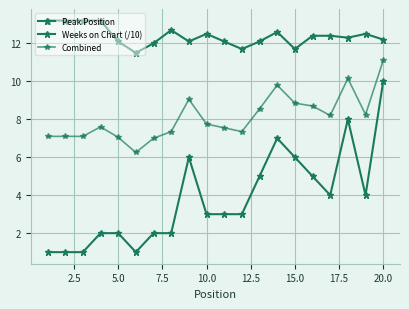

Which series has the largest total across all categories?

Weeks on Chart (/10)